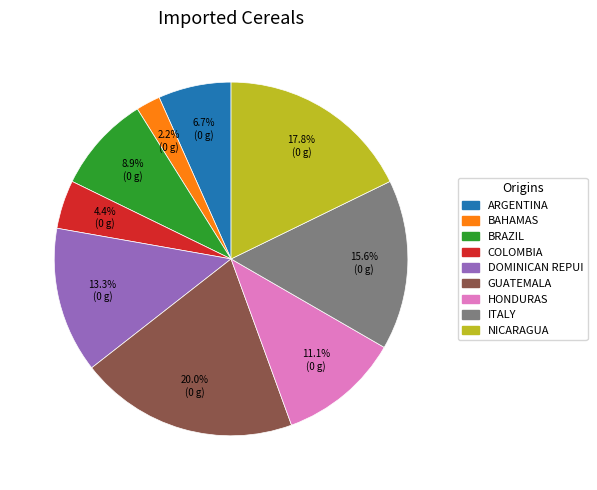

How many slices are in this pie chart?

9